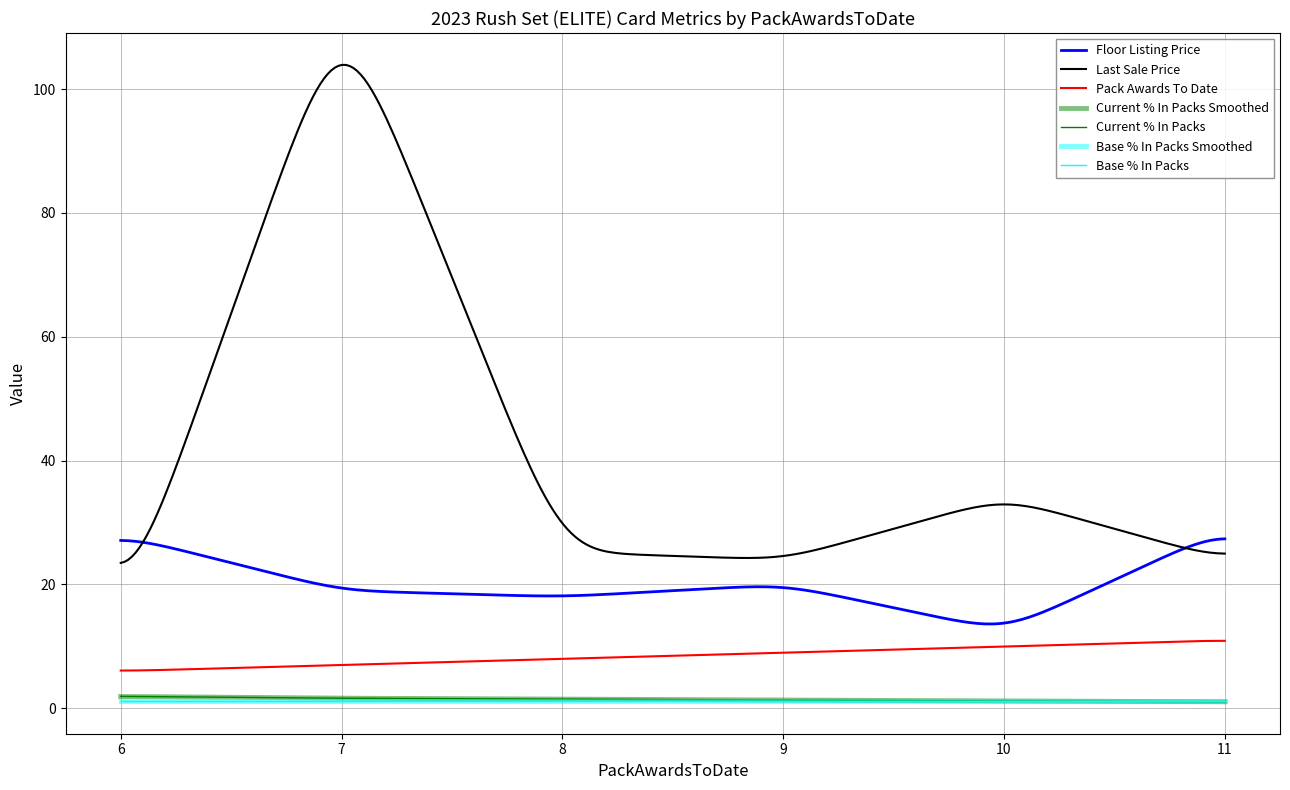

Which series has the widest spread of values?

ThisCardLastSale